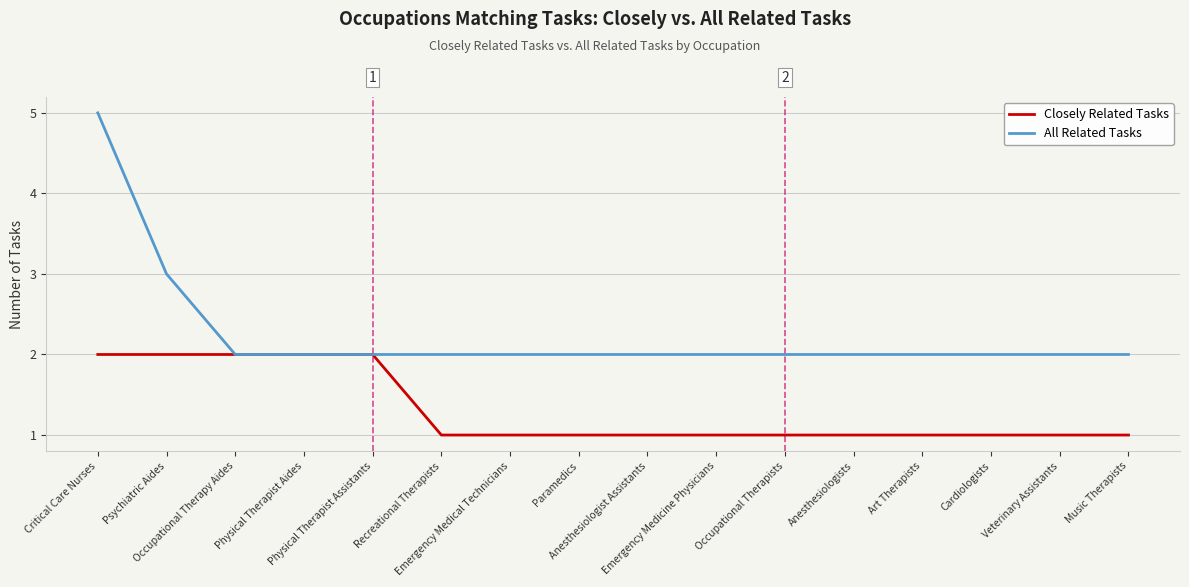

Reading left to right, extract all data points from this chart.

Closely Related Tasks: Critical Care Nurses=2	Psychiatric Aides=2	Occupational Therapy Aides=2	Physical Therapist Aides=2	Physical Therapist Assistants=2	Recreational Therapists=1	Emergency Medical Technicians=1	Paramedics=1	Anesthesiologist Assistants=1	Emergency Medicine Physicians=1	Occupational Therapists=1	Anesthesiologists=1	Art Therapists=1	Cardiologists=1	Veterinary Assistants=1	Music Therapists=1
All Related Tasks: Critical Care Nurses=5	Psychiatric Aides=3	Occupational Therapy Aides=2	Physical Therapist Aides=2	Physical Therapist Assistants=2	Recreational Therapists=2	Emergency Medical Technicians=2	Paramedics=2	Anesthesiologist Assistants=2	Emergency Medicine Physicians=2	Occupational Therapists=2	Anesthesiologists=2	Art Therapists=2	Cardiologists=2	Veterinary Assistants=2	Music Therapists=2